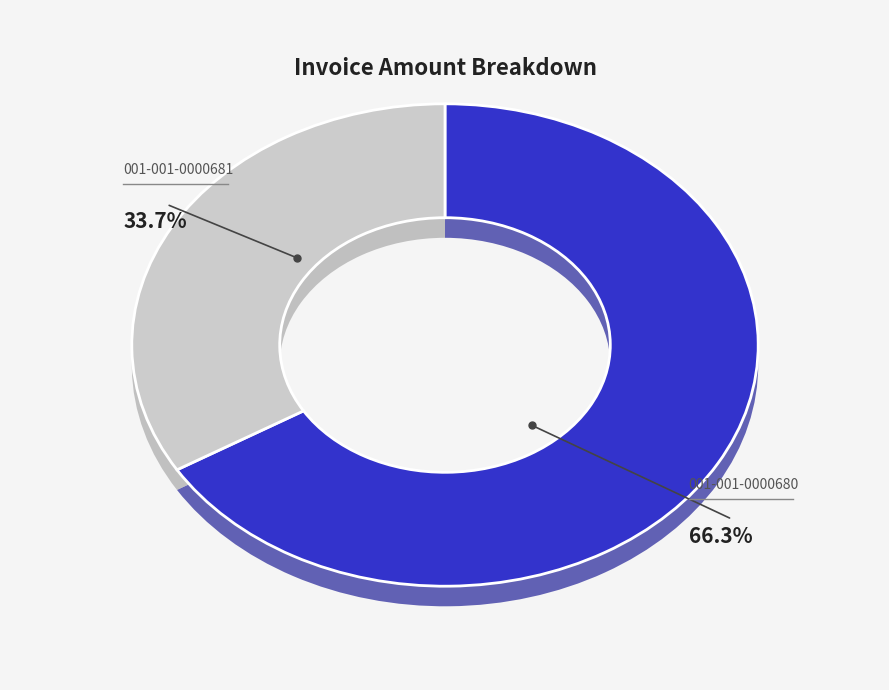

What percentage is the 001-001-0000681 slice, to the nearest percent?

34%